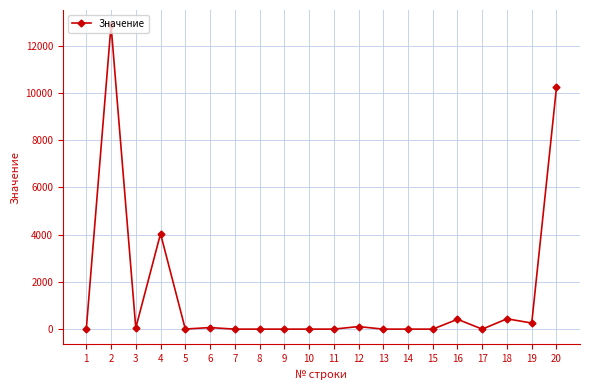

Is it true that the value at 17 is 0?

True